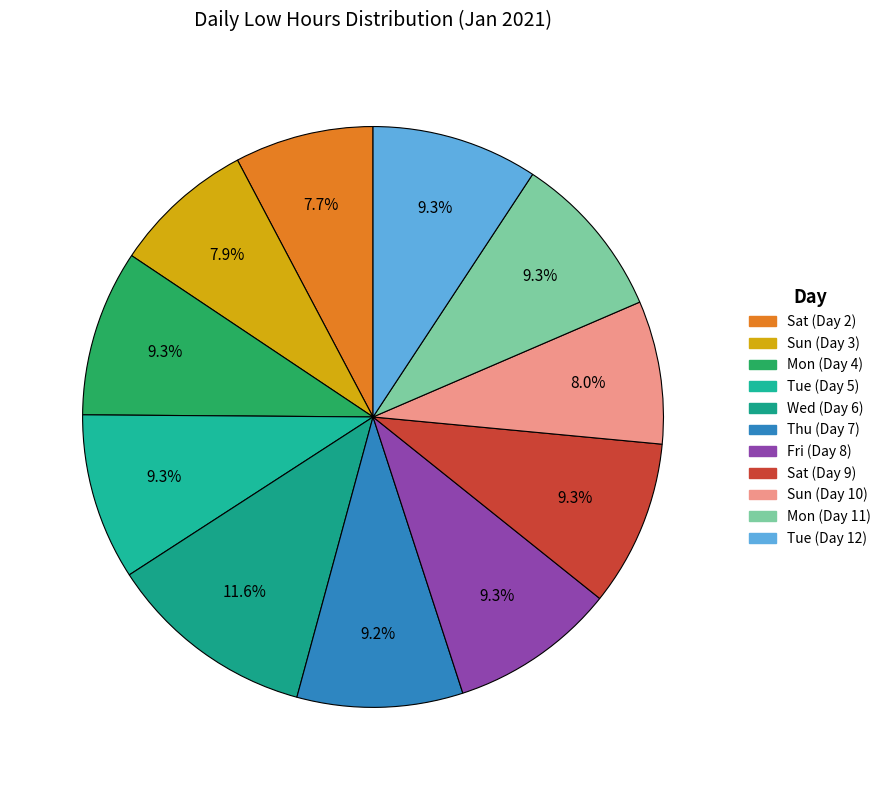

How many slices are in this pie chart?

11